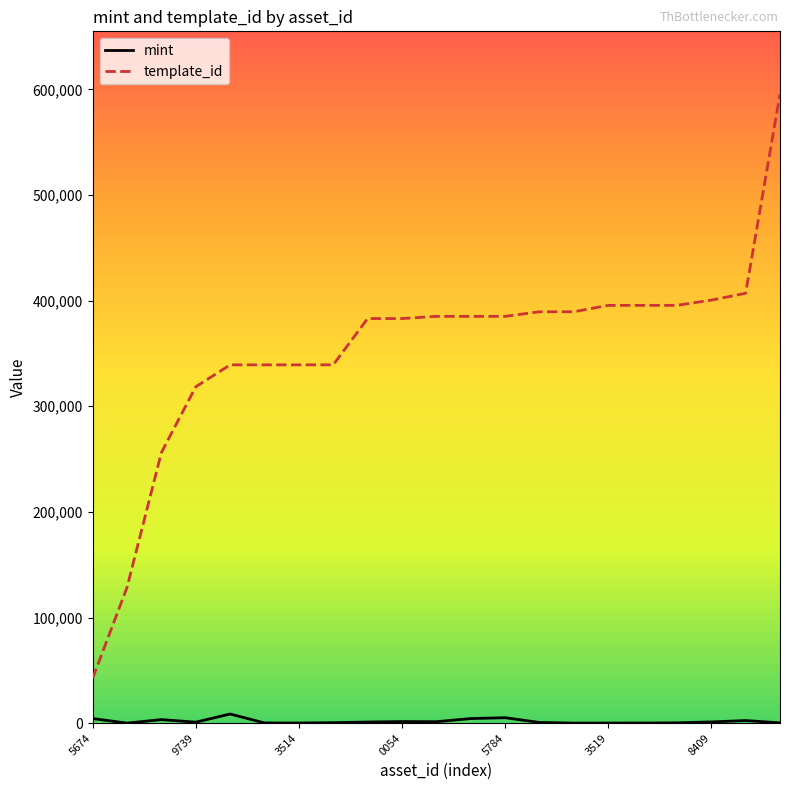

List the series in order of their peak value, lowest first.

mint, template_id